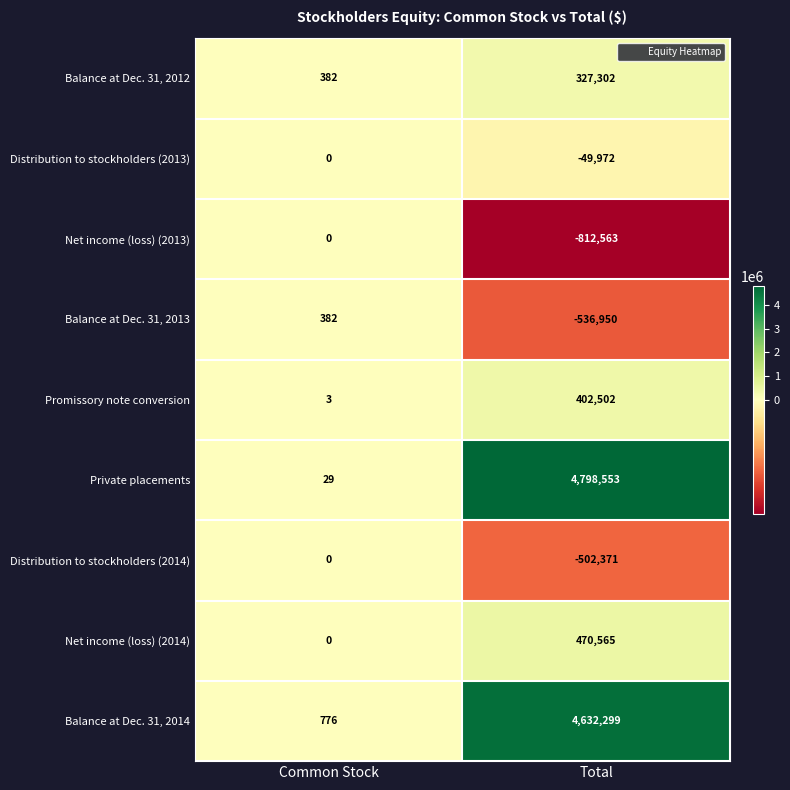

The value of Balance at Dec. 31, 2014 at Total is 4632299. True or false?

True